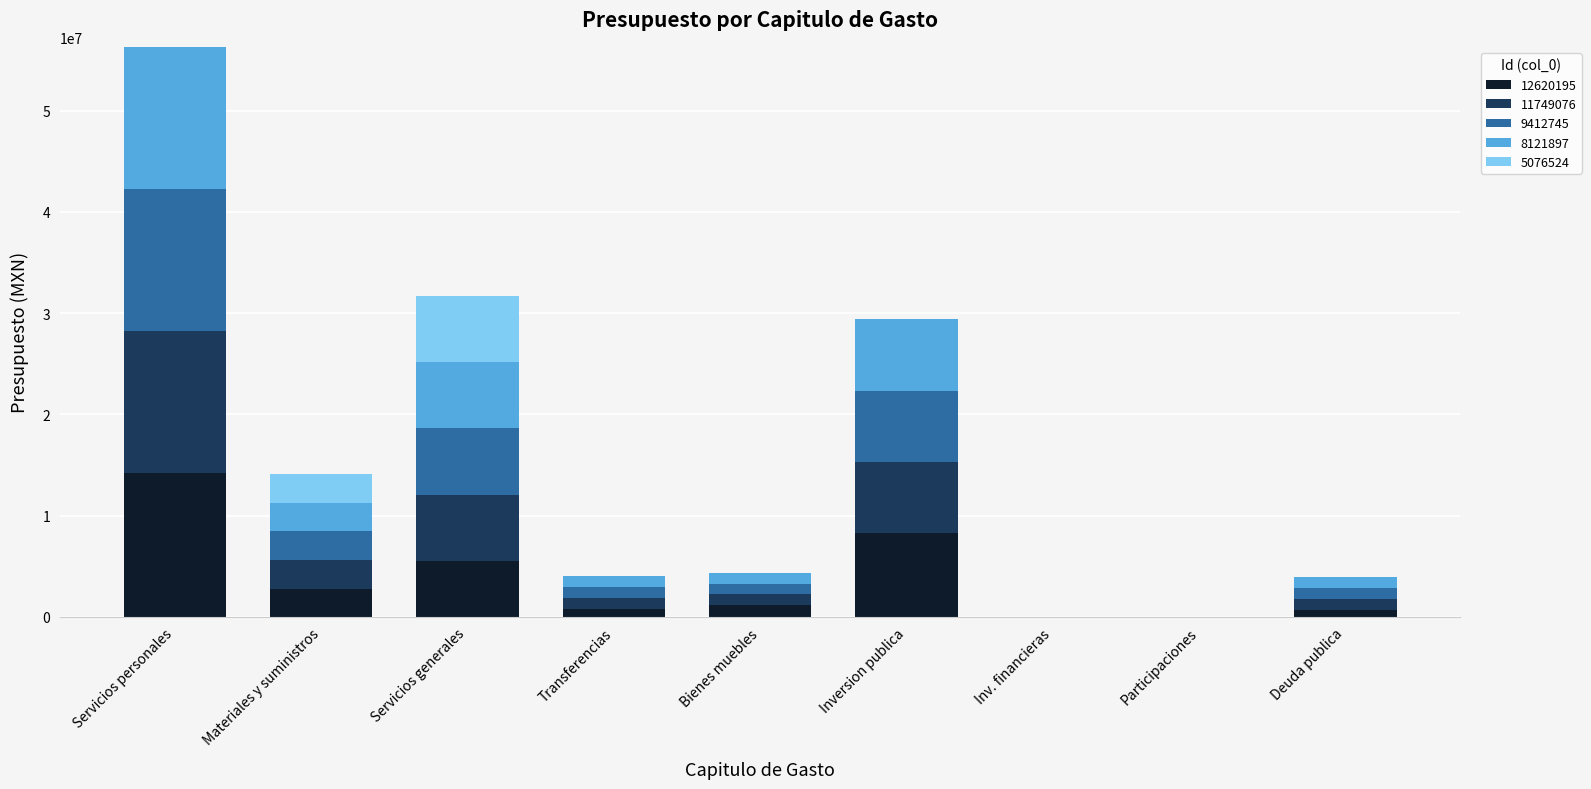

At which category is the sum across all series the highest?

Servicios personales